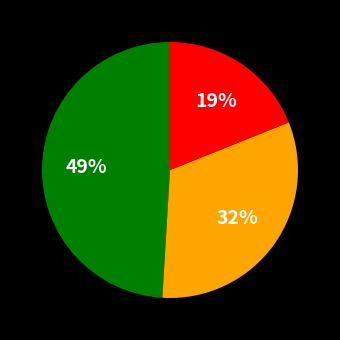

To the nearest percent, what is the difference between the largest and smallest slice percentages?

30%